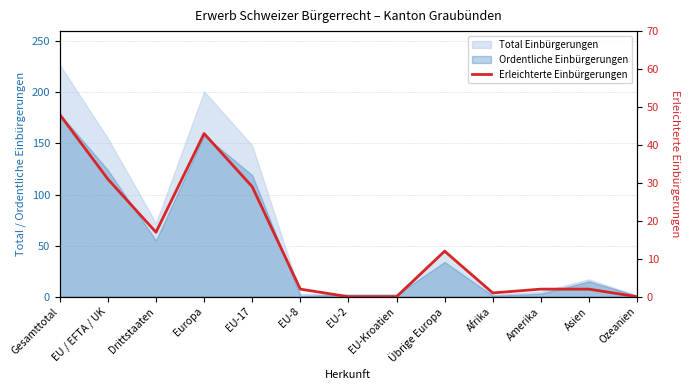

What is the label of the 1st point from the right?

Ozeanien